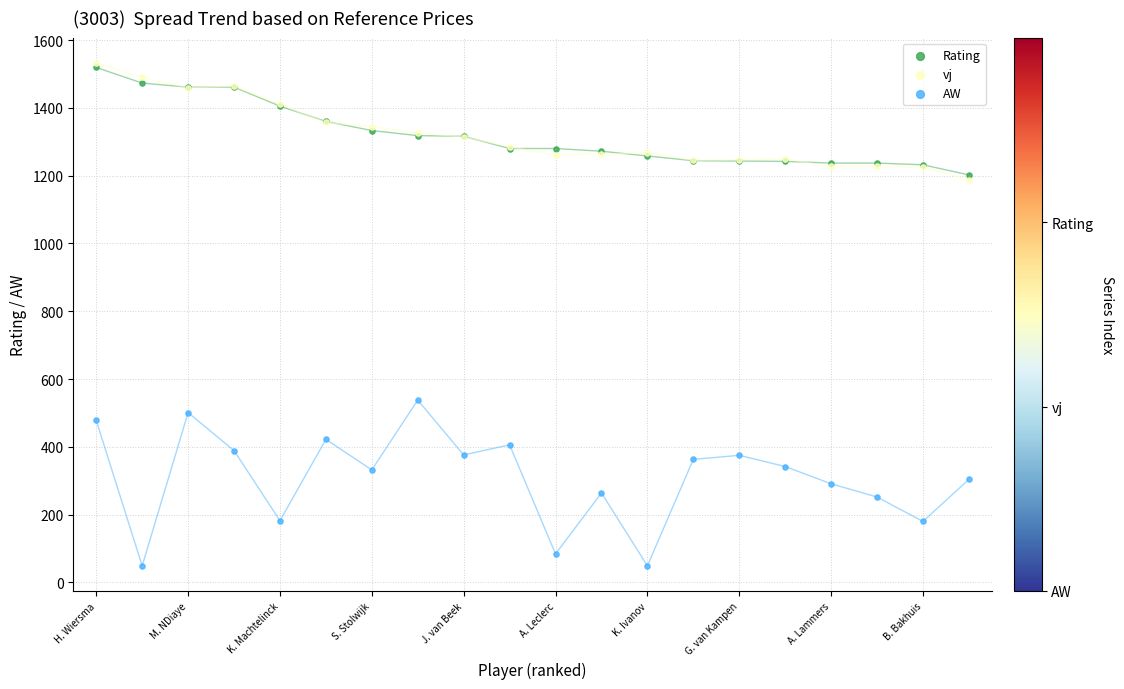

Across all series, what Y value is closest to 791?

538